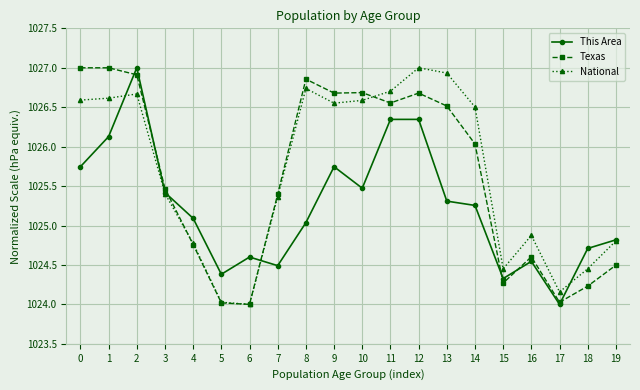

How many lines are shown in the chart?

3